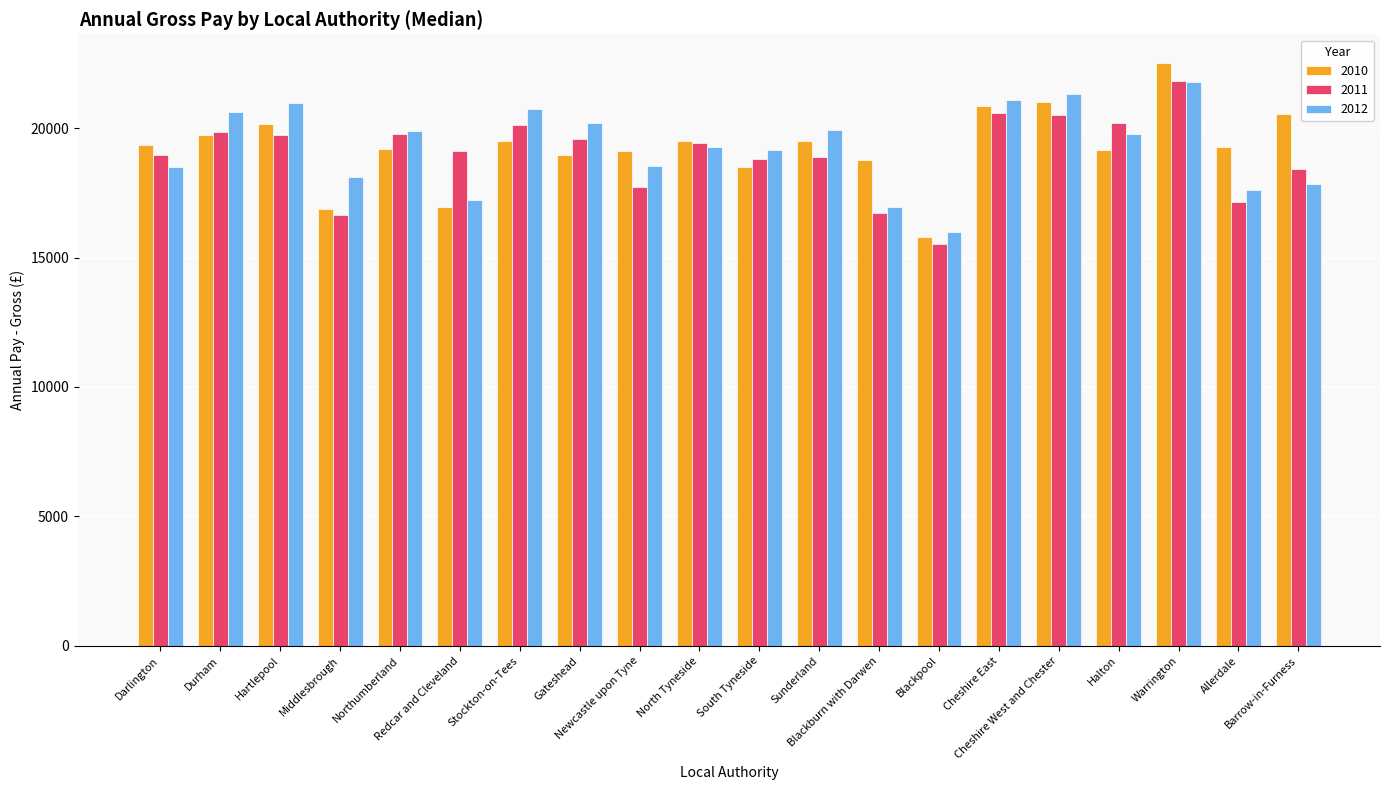

What is the sum of all 2012 values?

385569